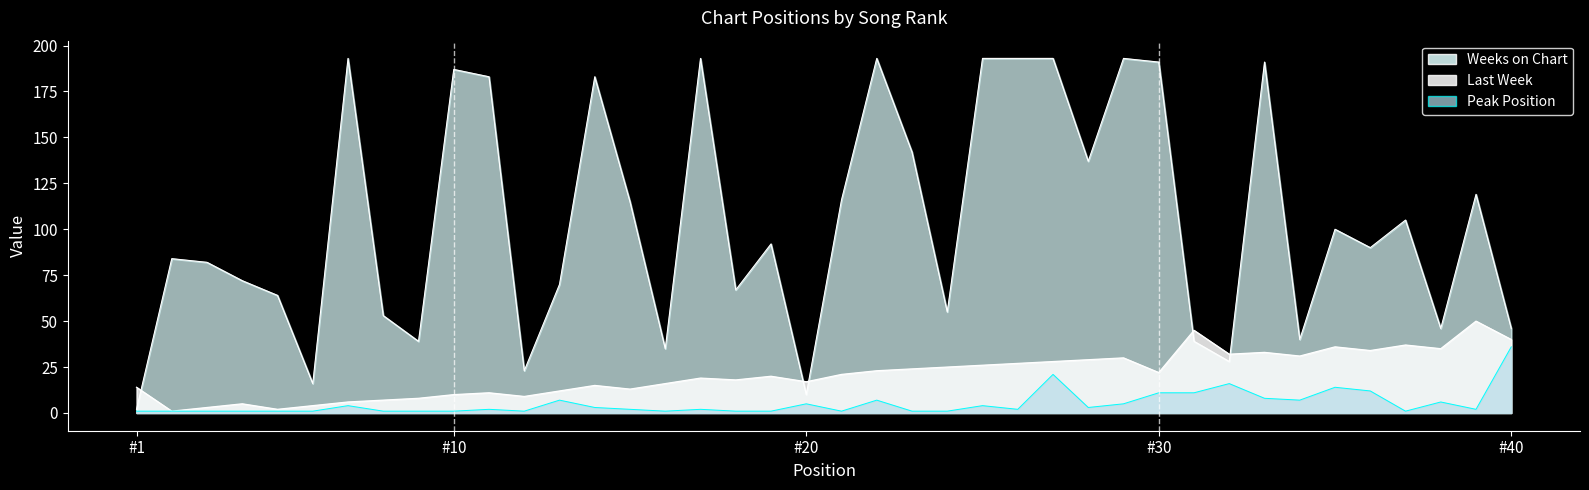

The Peak Position series shows 2 at 39. True or false?

True